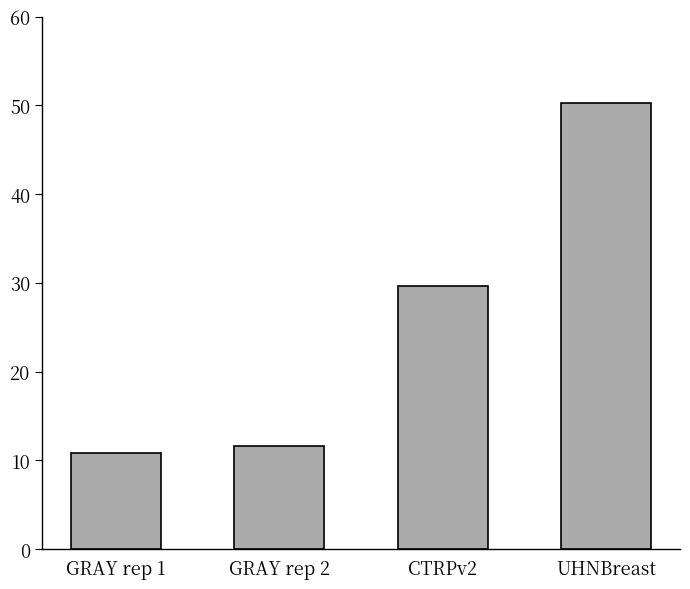

The value at CTRPv2 is 13.0. True or false?

False